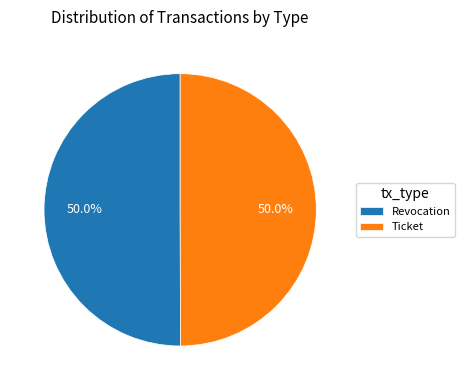

To the nearest percent, what is the average slice percentage?

50%